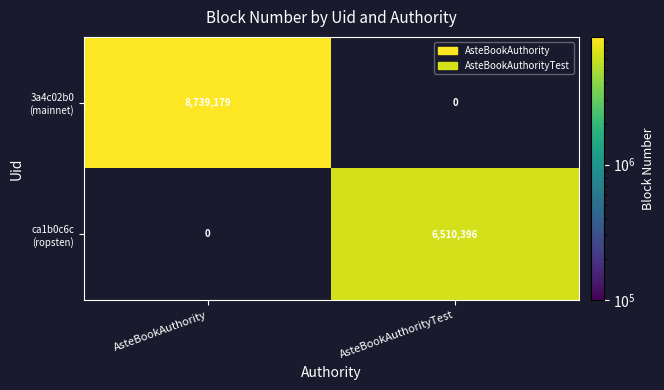

At which label is 3a4c02b0 (mainnet) closest to 8739179?

AsteBookAuthority